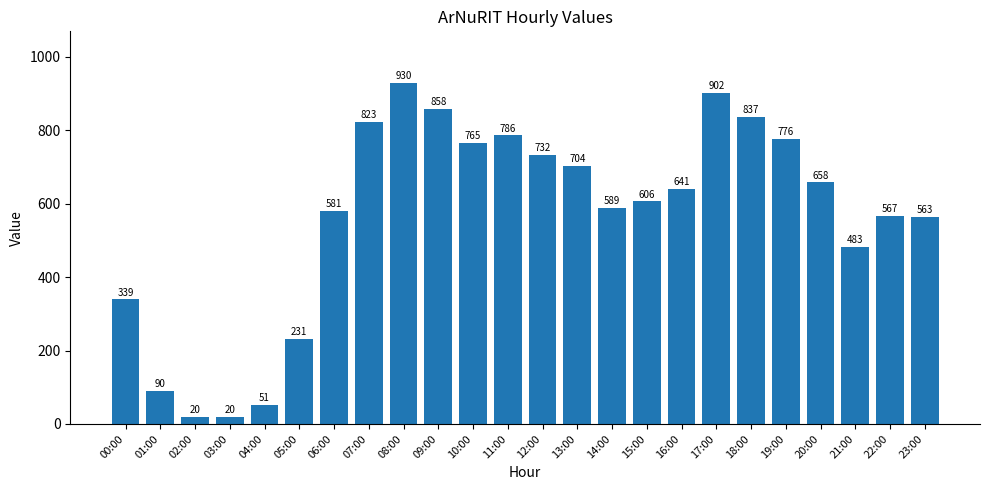

At which category does the chart reach its peak across all series?

08:00